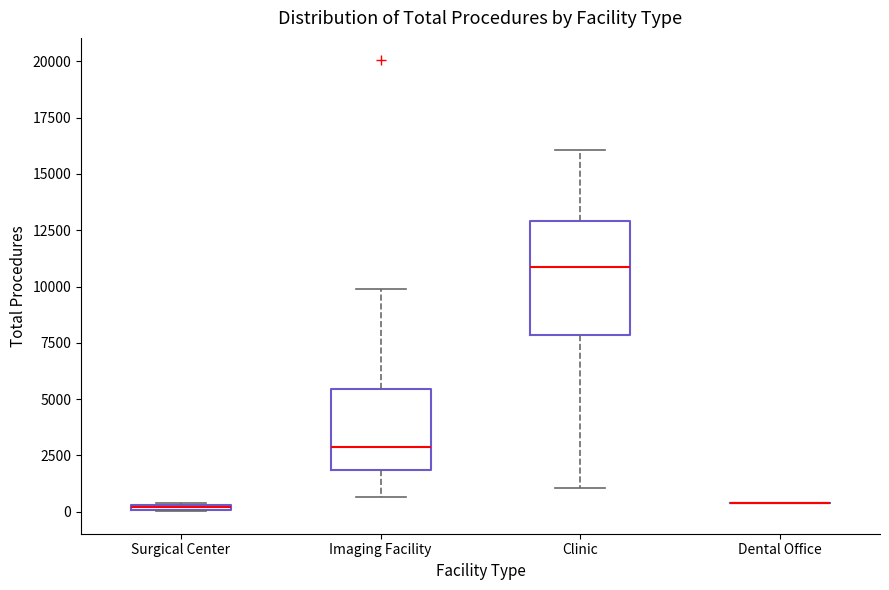

Which box is the tallest, from its lower edge to its upper edge?

Clinic